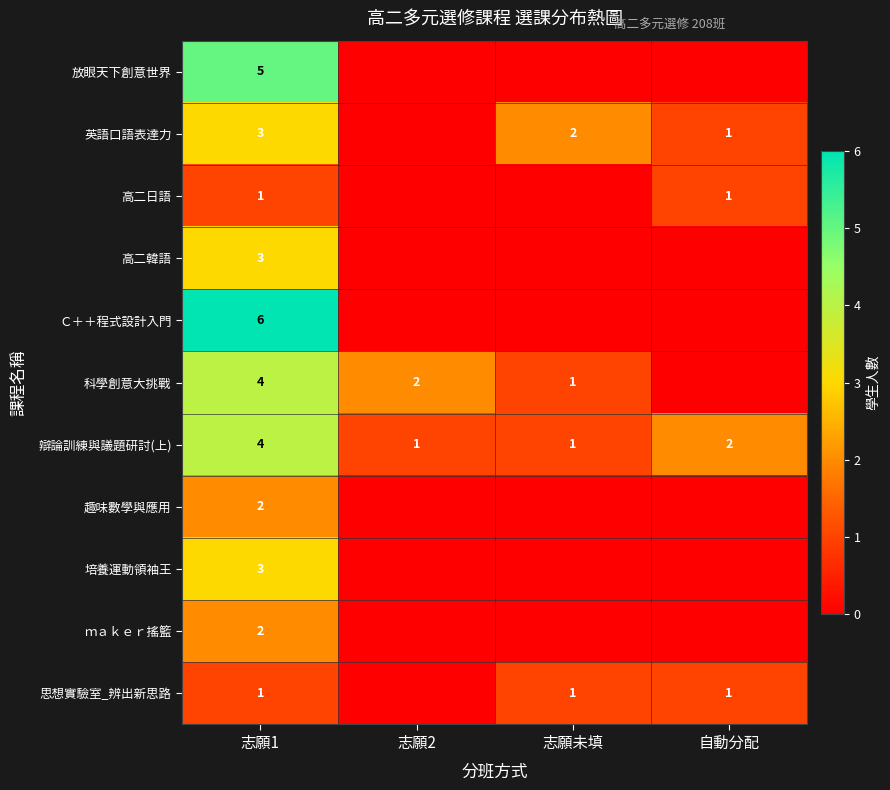

At which category is the sum across all series the highest?

志願1